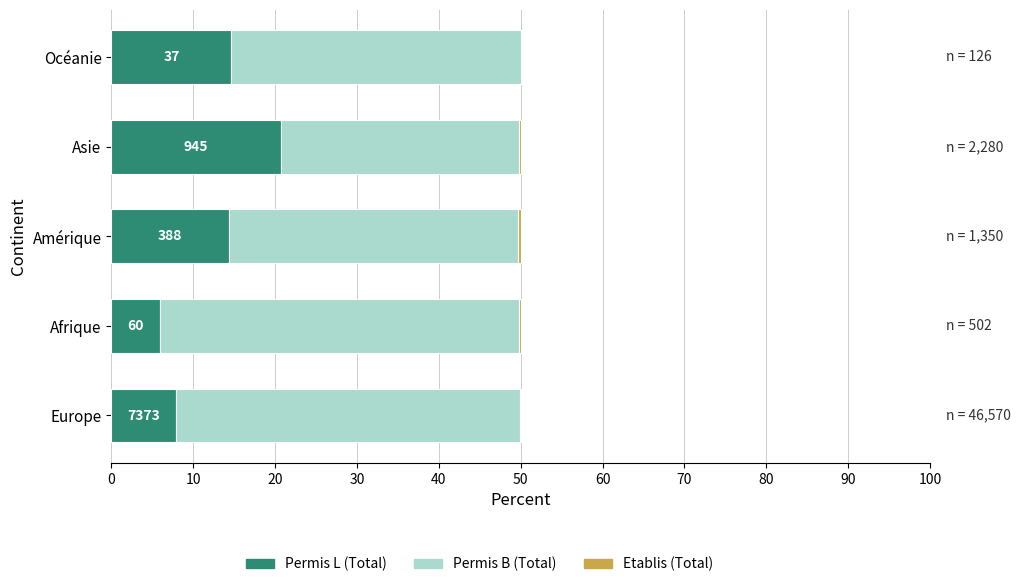

What is the highest value of the Permis L (Total) series?

20.7